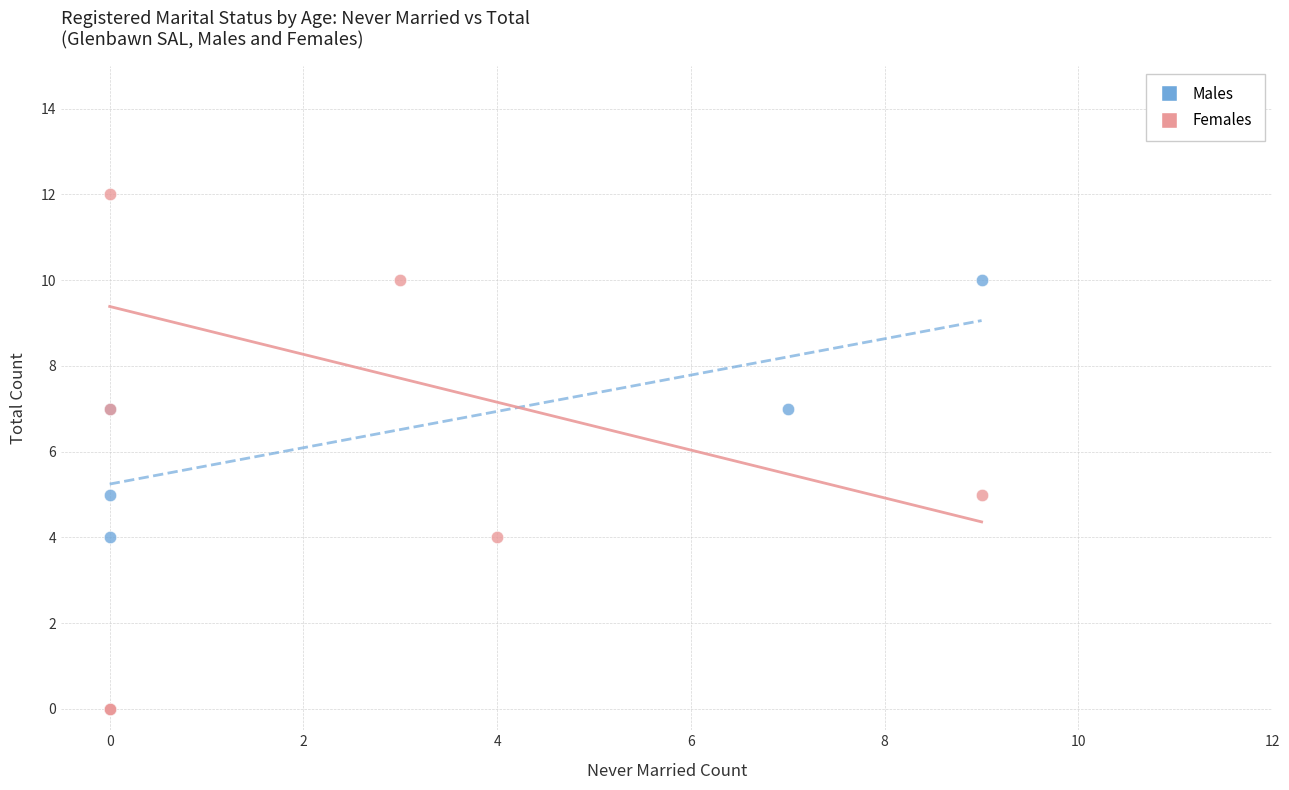

Which series has the widest spread of Y values?

Females